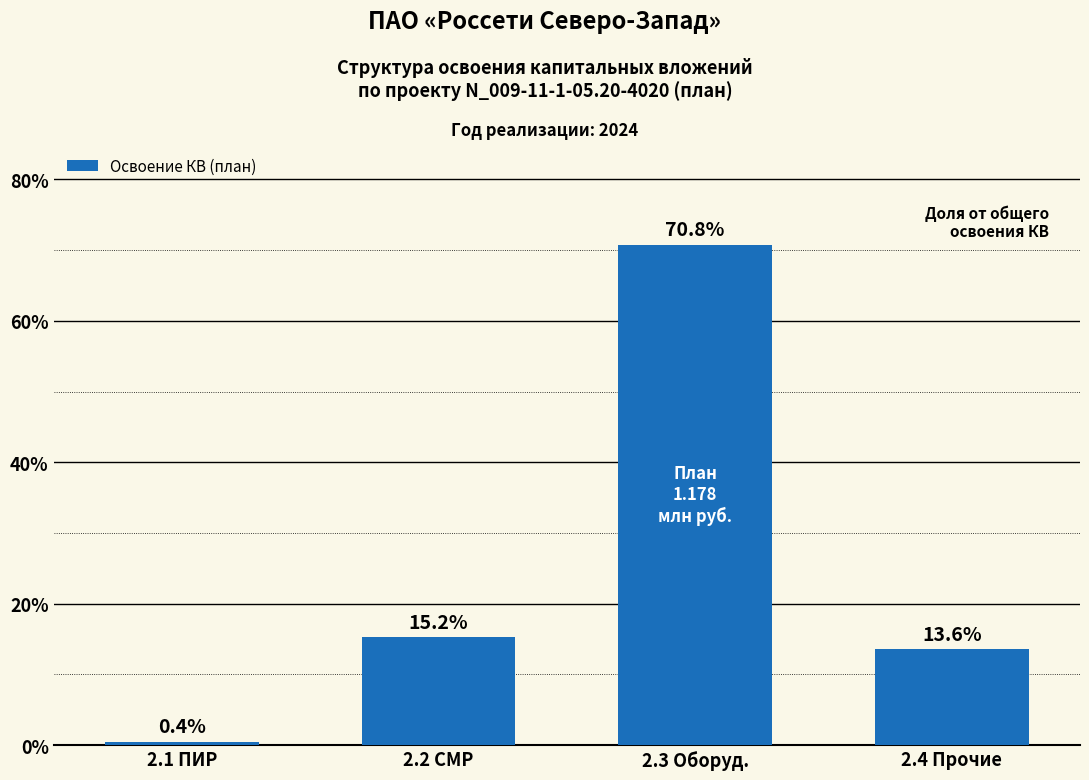

Reading right to left, extract all data points from this chart.

13.6	70.8	15.2	0.4